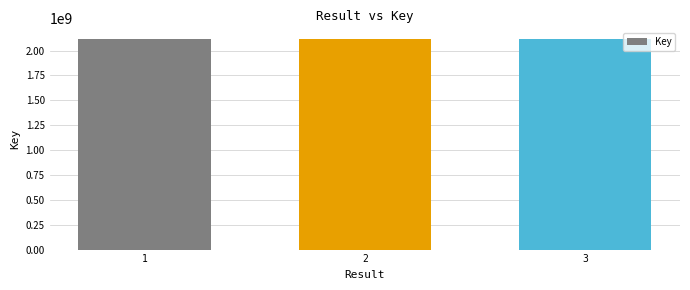

What is the value of the 2nd bar from the left?

2117844492